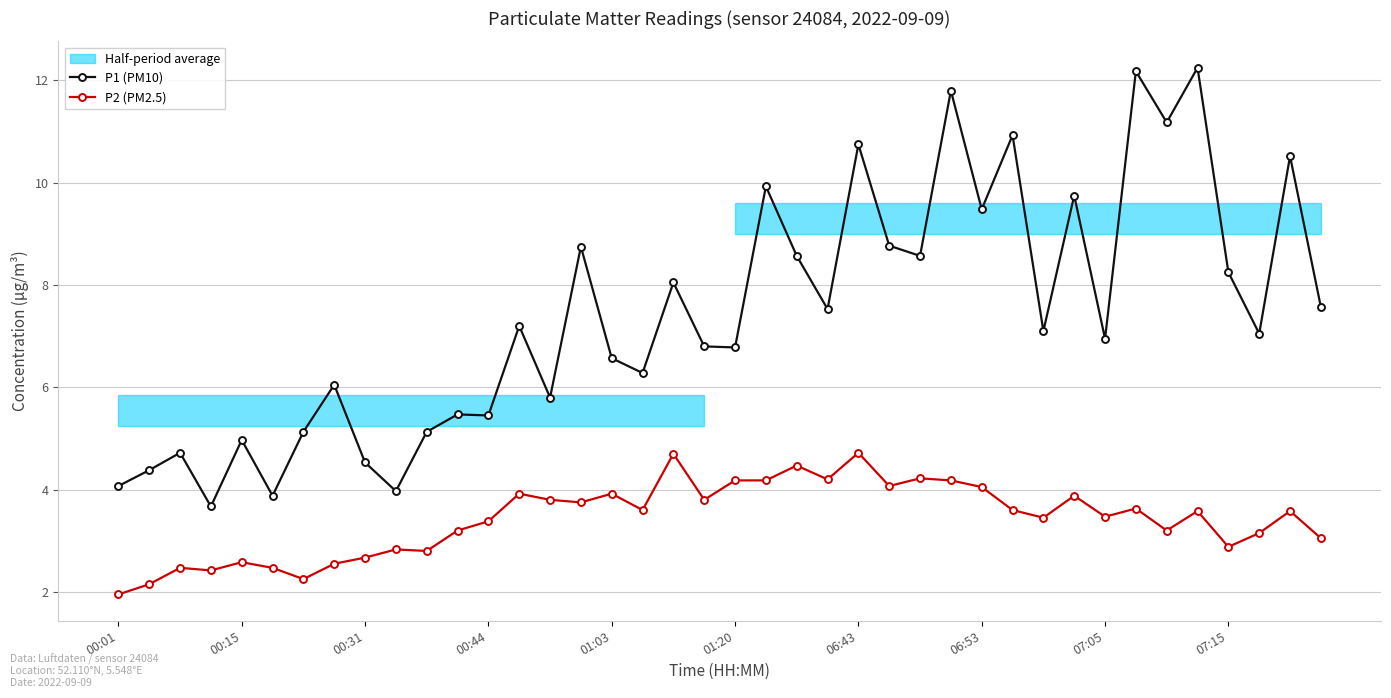

True or false: P1 (PM10) and P2 (PM2.5) intersect in this chart.

False